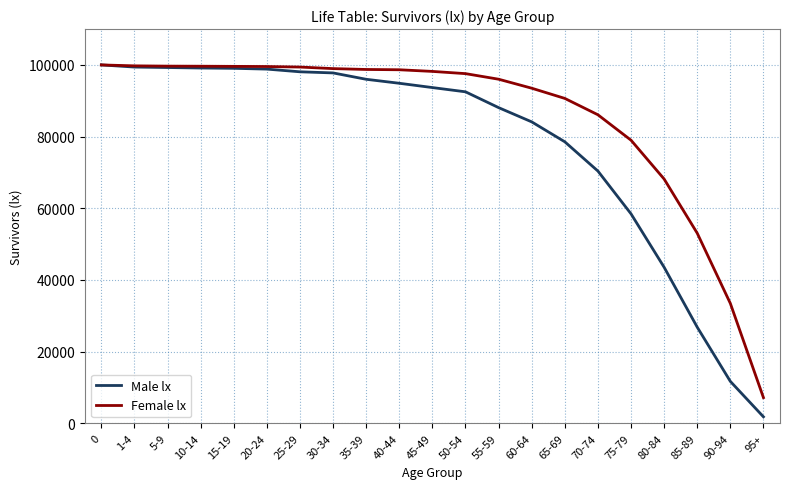

True or false: Male lx has a value of 11706 at 90-94.

True